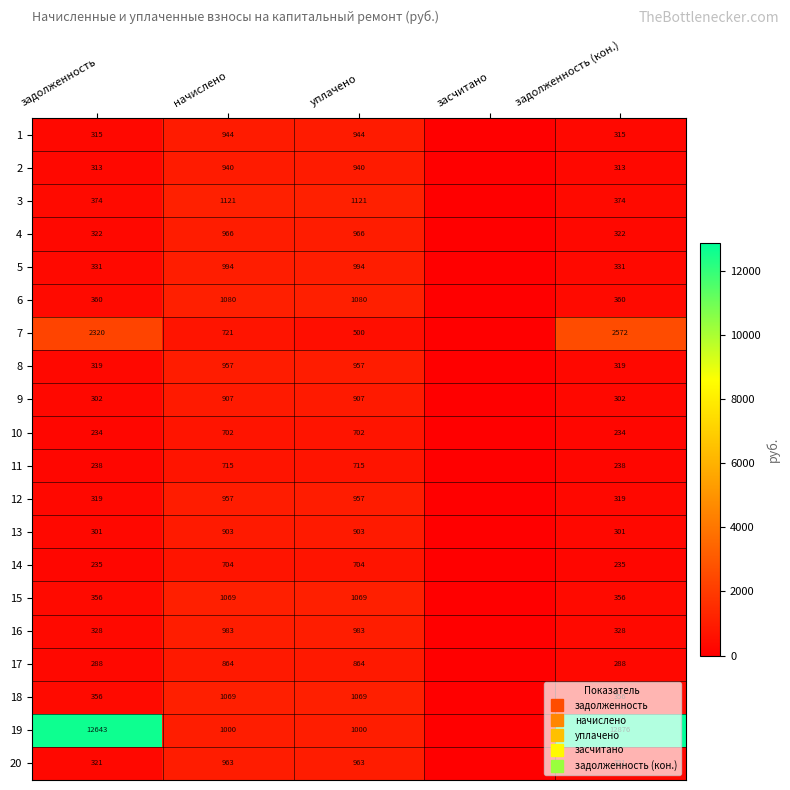

The value of 5 at начислено is 993.6. True or false?

True